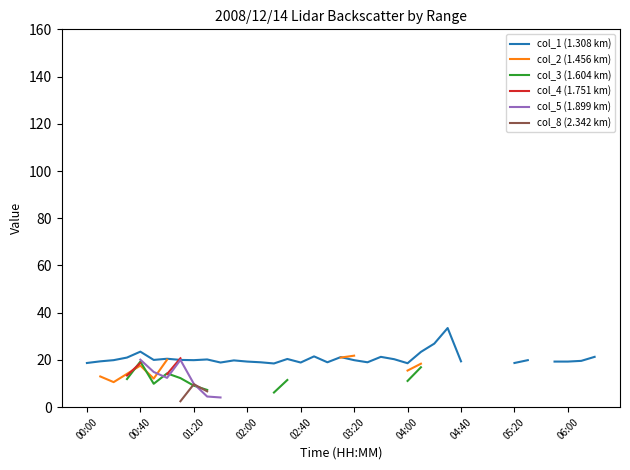

What position from the left is 02:00?

13